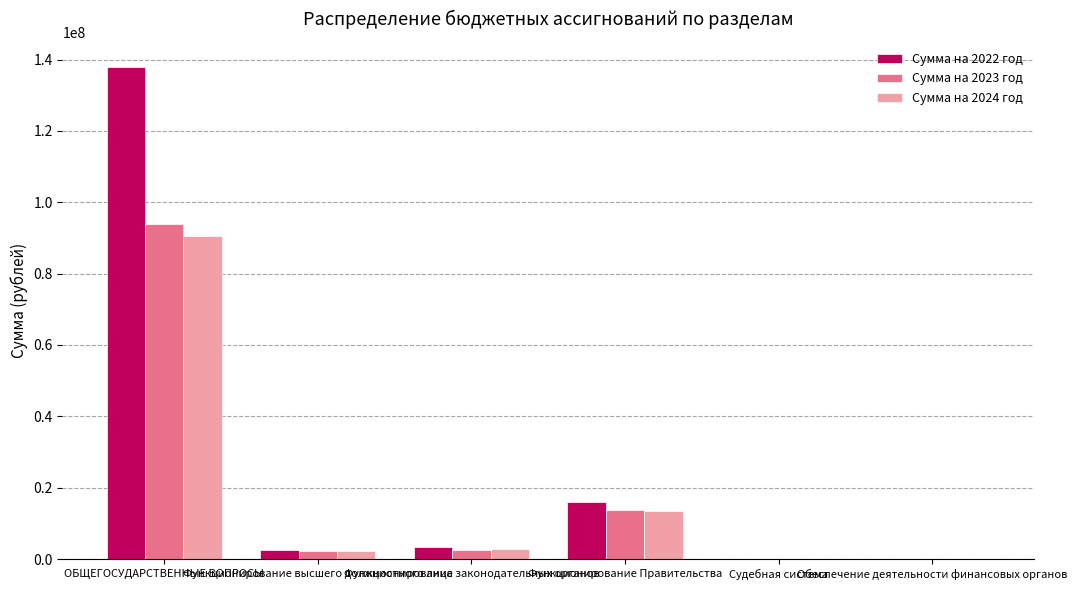

What is the sum of all Сумма на 2024 год values?

109003313.8